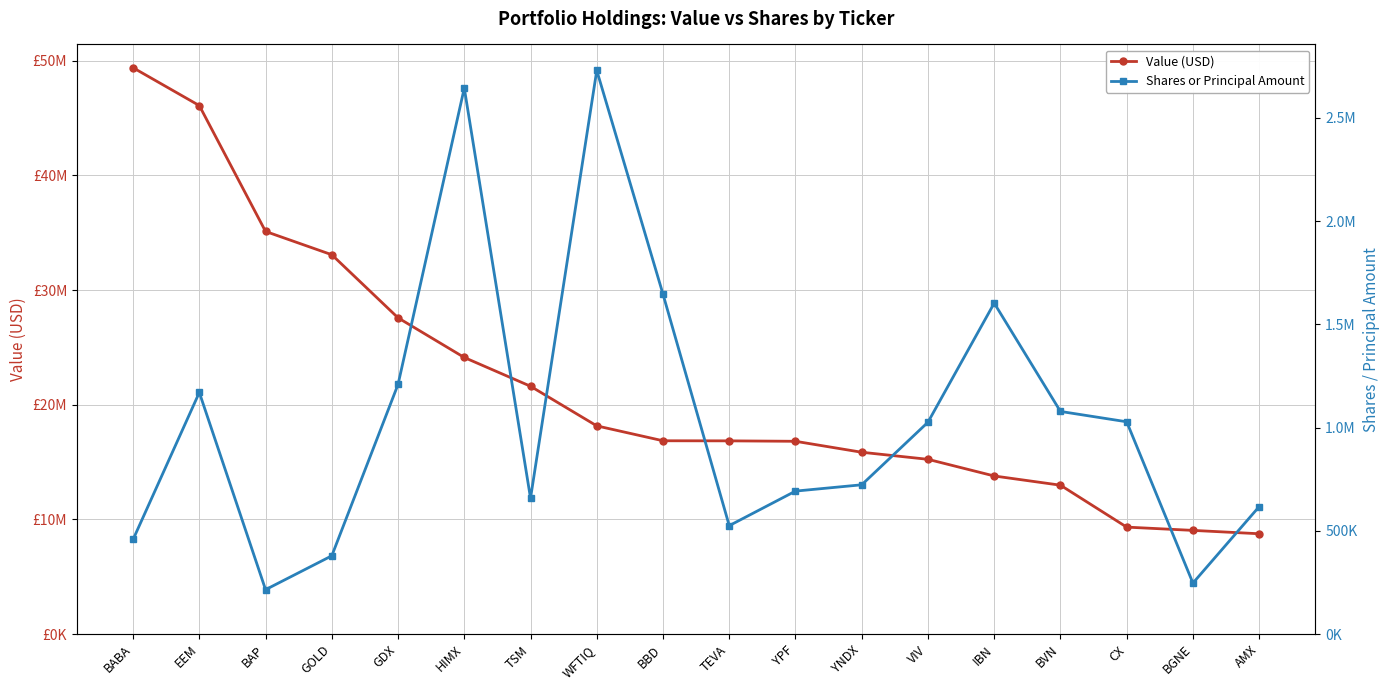

Reading right to left, extract all data points from this chart.

Value (USD): 8746000	9039000	9325000	12981000	13784000	15237000	15853000	16809000	16847000	16855000	18154000	21609000	24118000	27577000	33079000	35110000	46086000	49386000
Shares or Principal Amount: 617200	246900	1028100	1078200	1602795	1026000	722900	692308	525000	1646000	2730000	658000	2644500	1209000	379000	215000	1170000	458000